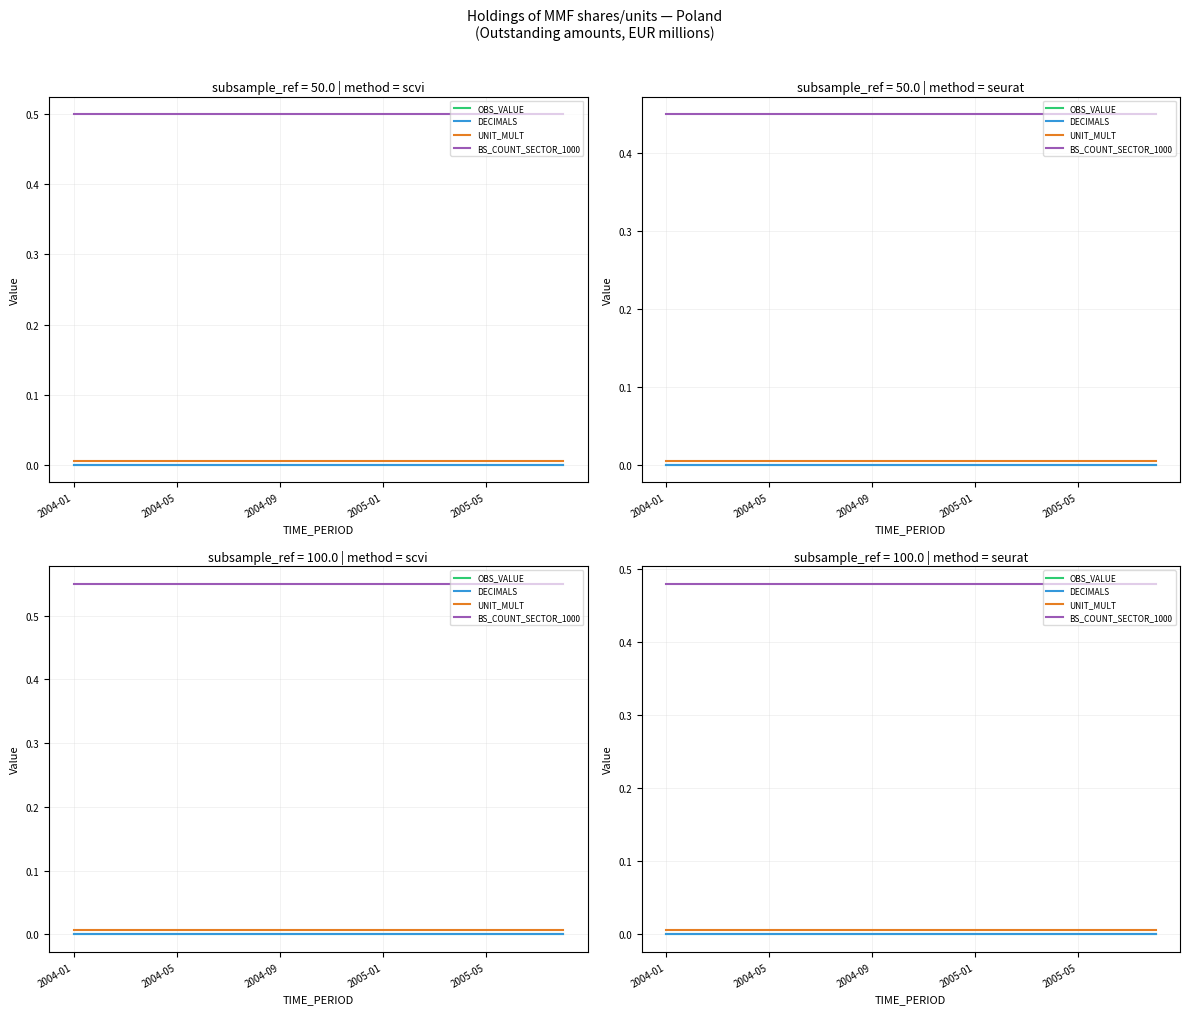

True or false: OBS_VALUE and BS_COUNT_SECTOR_1000 cross at least once.

False